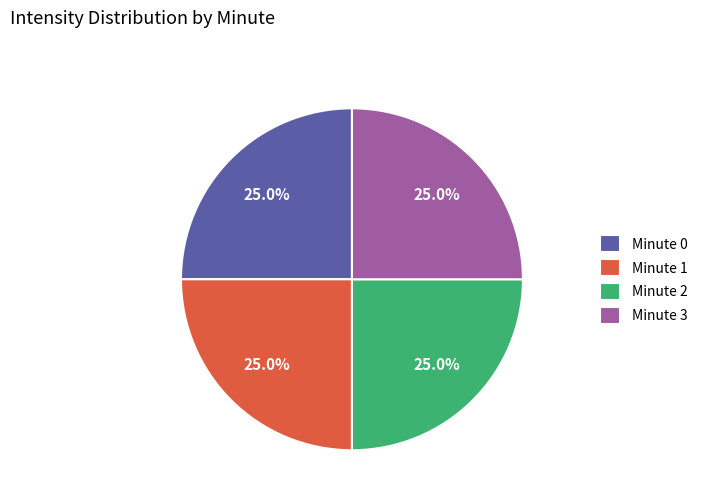

Approximately how many times larger is the value at Minute 3 compared to Minute 2?

1.0